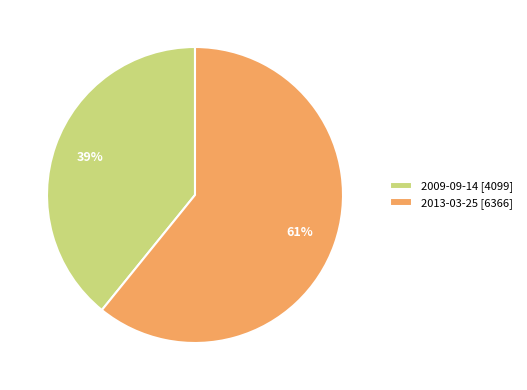

Does any single category account for the majority?

Yes